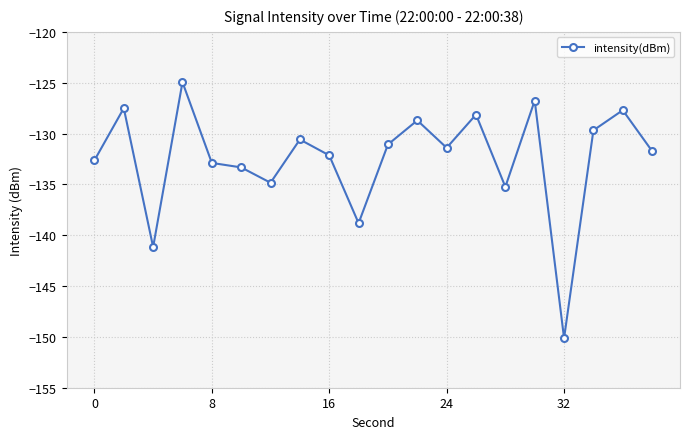

What is the value of the 7th point from the left?

-134.8